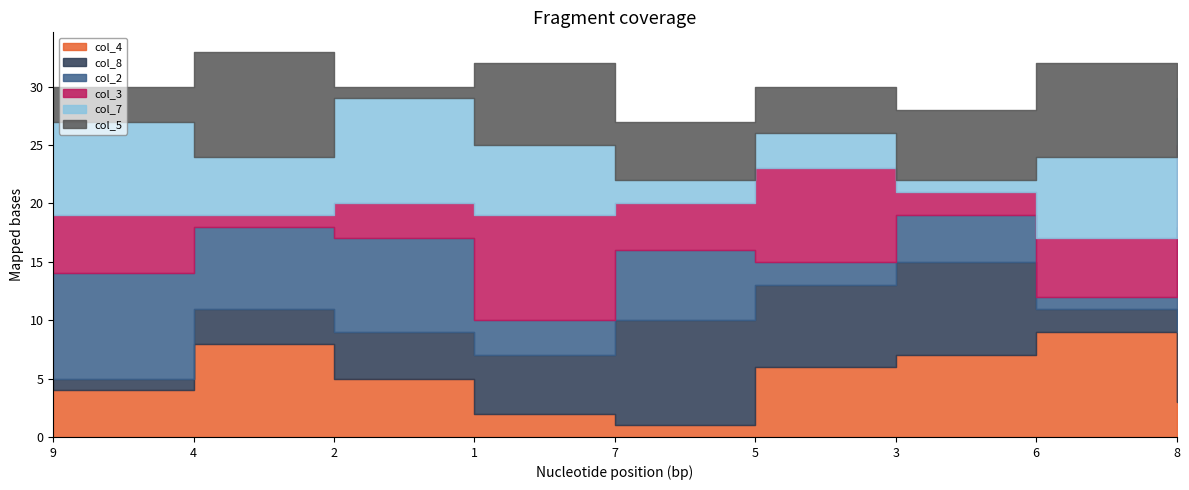

Is it true that col_5 equals 3 at 7?

False